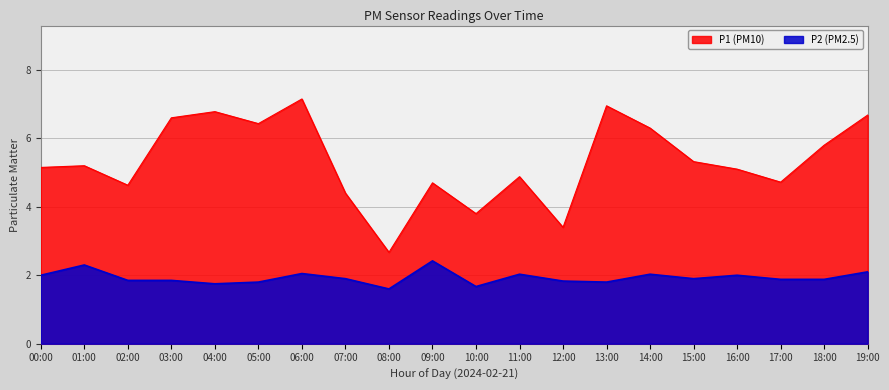

Which series has the largest range (max minus min)?

P1 (PM10)